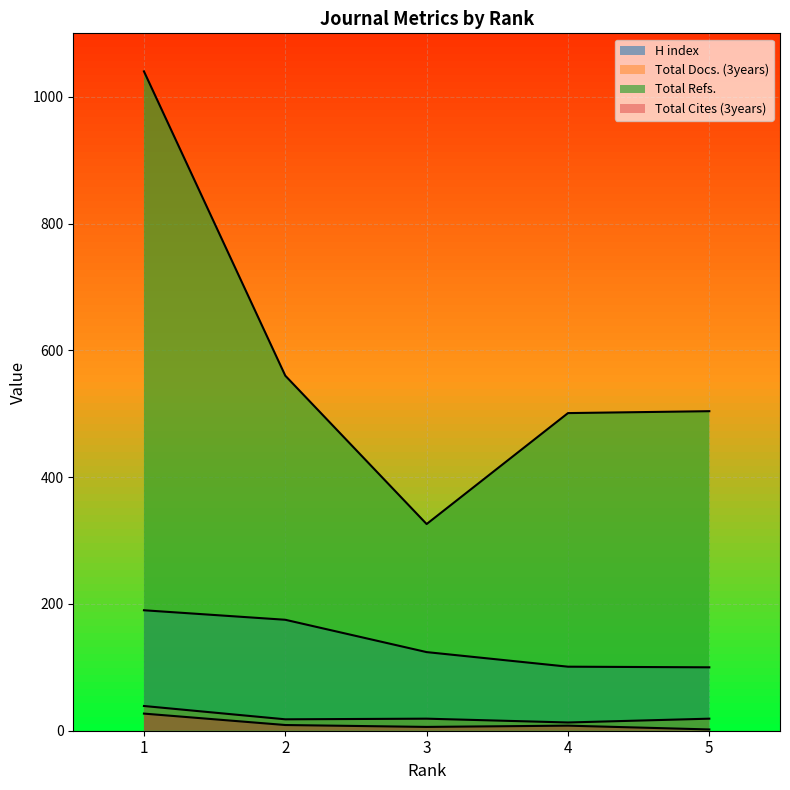

True or false: Total Cites (3years) and H index intersect in this chart.

False